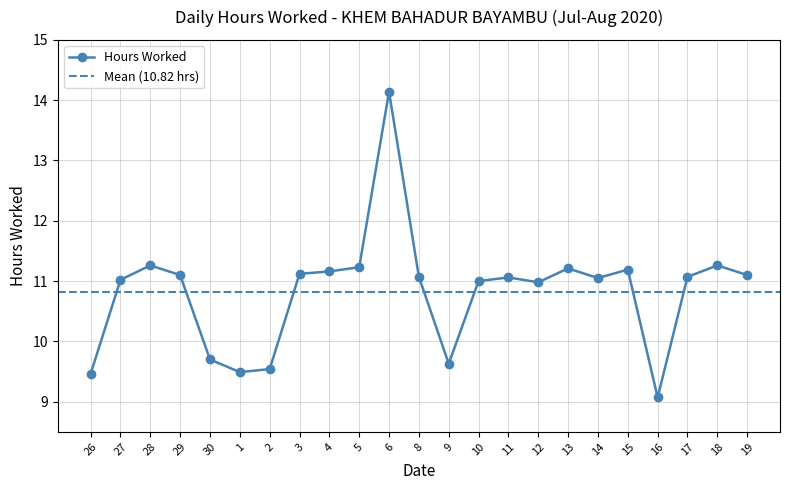

List the labels in order of value, smallest first.

16, 26, 1, 2, 9, 30, 12, 10, 27, 14, 11, 8, 17, 29, 19, 3, 4, 15, 13, 5, 28, 18, 6